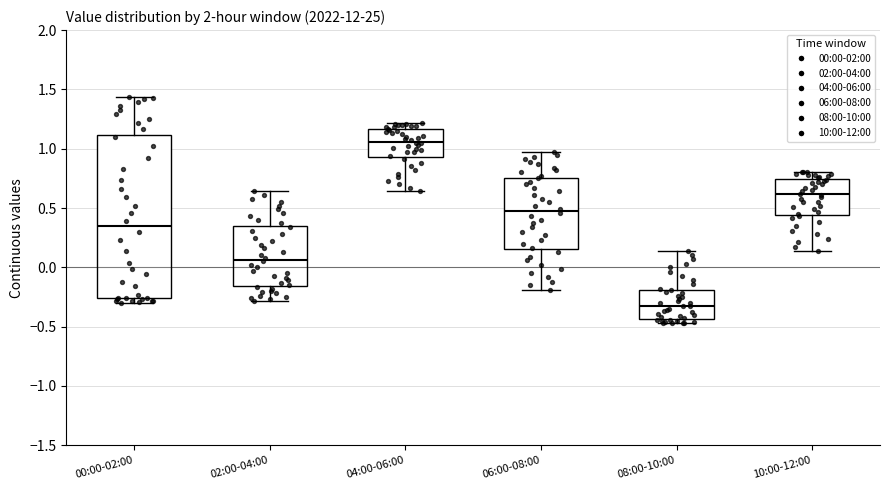

Where does the lower whisker of the box for 06:00-08:00 end on the y-axis? The values are not printed on the chart, so give them approximately, as read against the axis.

-0.20